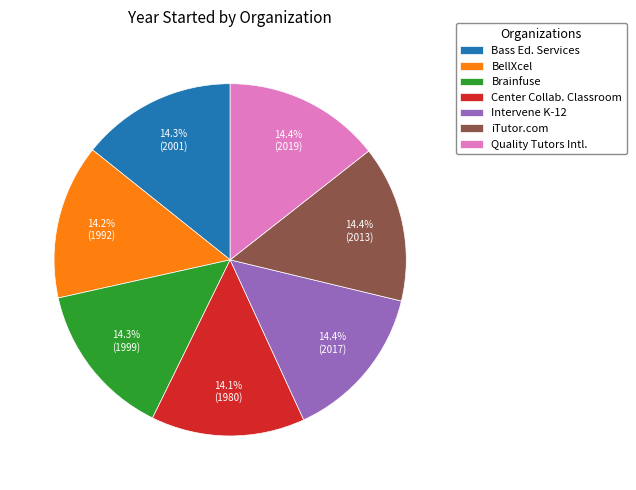

Is it true that BellXcel is 14% of the pie?

True